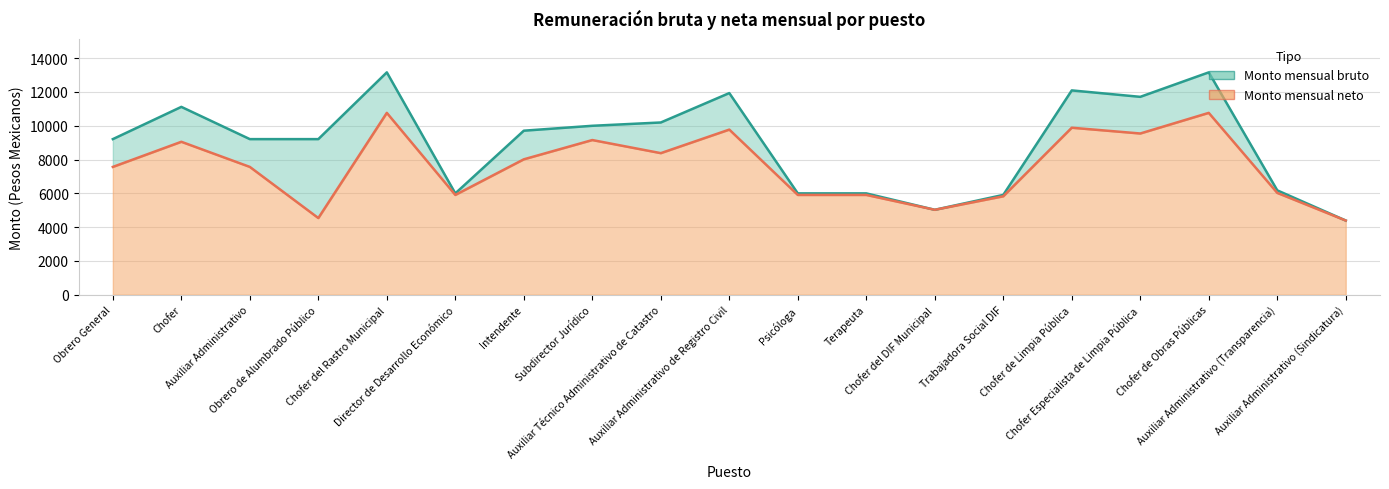

What is the greatest value displayed?

13161.5